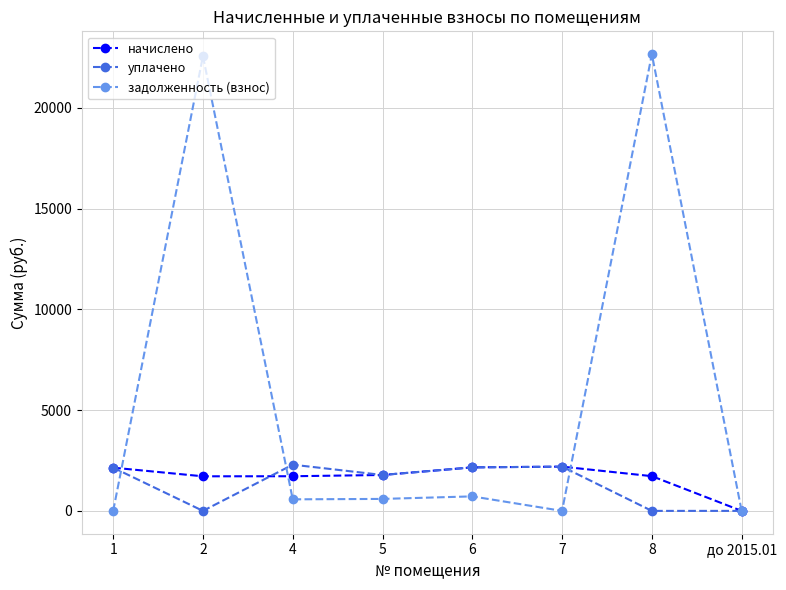

True or false: уплачено has a value of 2971.8 at 6.

False